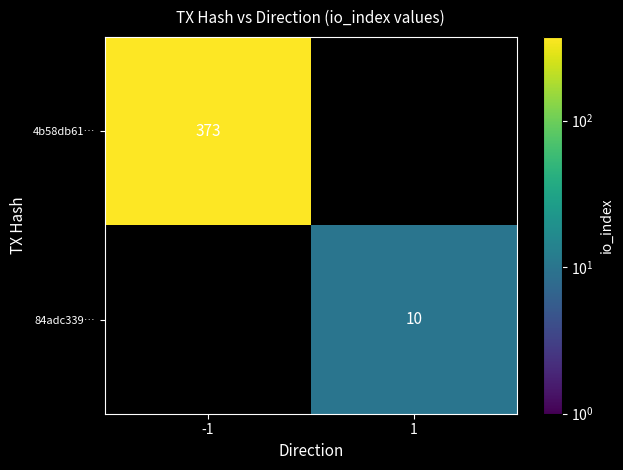

What is the greatest value displayed?

373.0